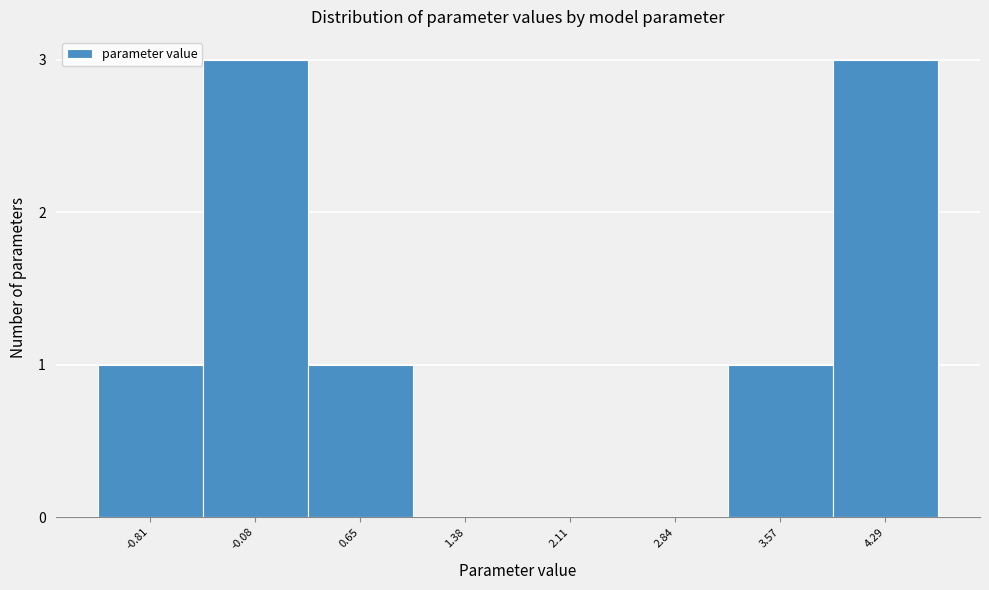

Reading left to right, list all the values displayed in this chart.

-0.81=1	-0.08=3	0.65=1	1.38=0	2.11=0	2.84=0	3.57=1	4.29=3